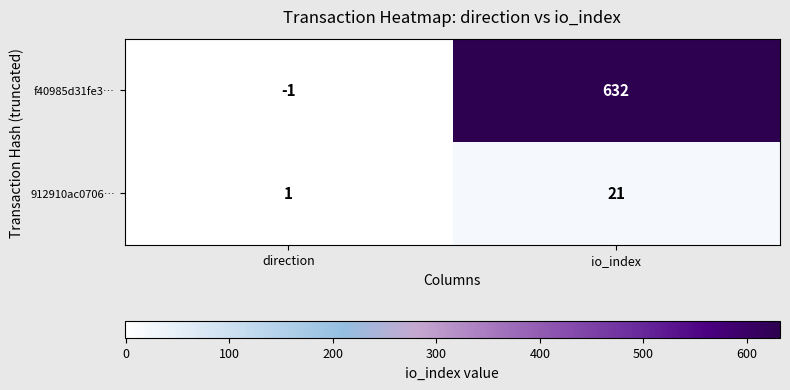

The value of 912910ac0706… at io_index is 21. True or false?

True